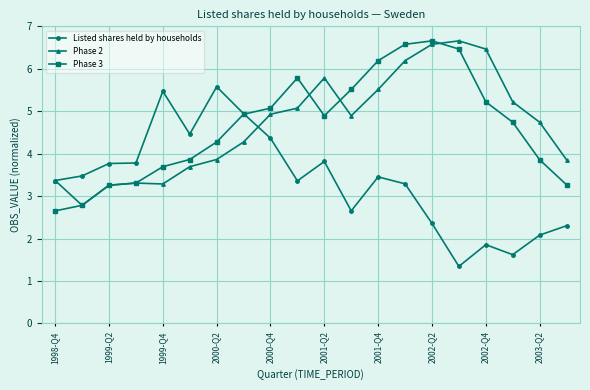

What is the value of the Phase 2 point at the 13th from the left?

5.5